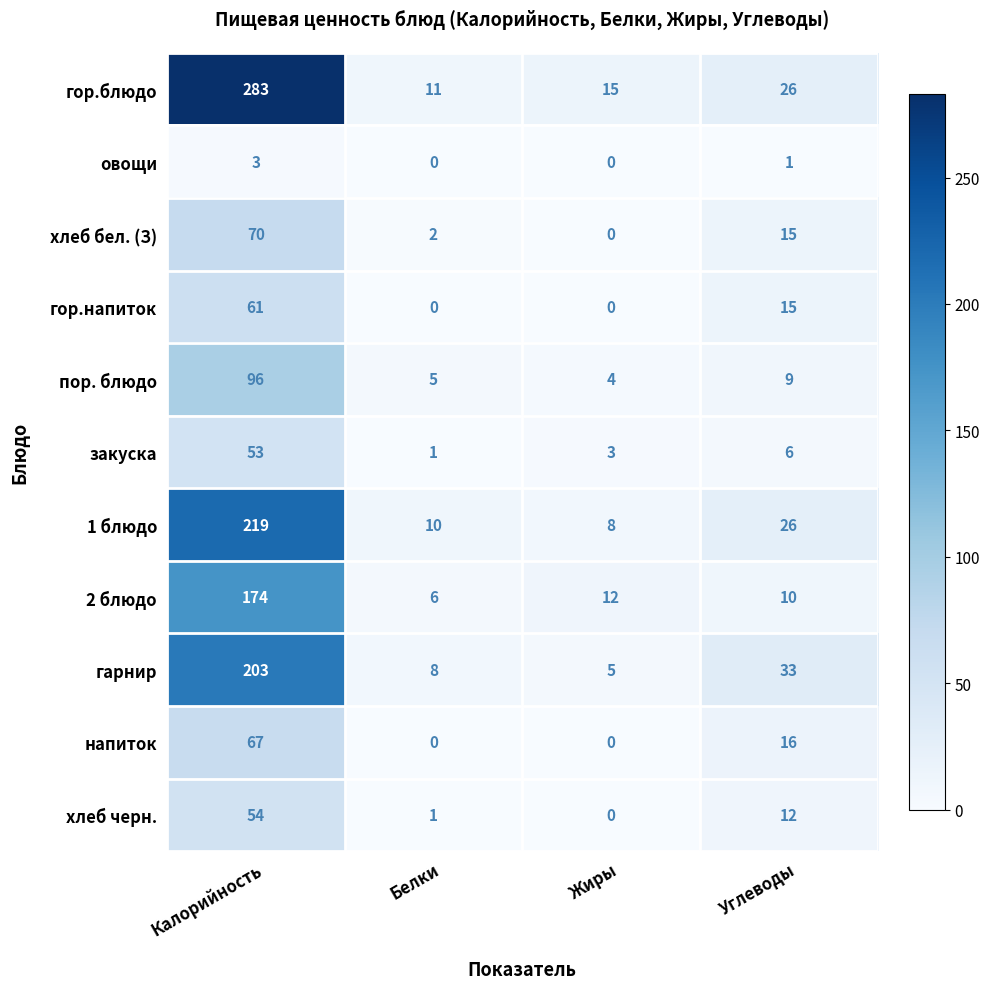

At which category is the sum across all series the highest?

Калорийность